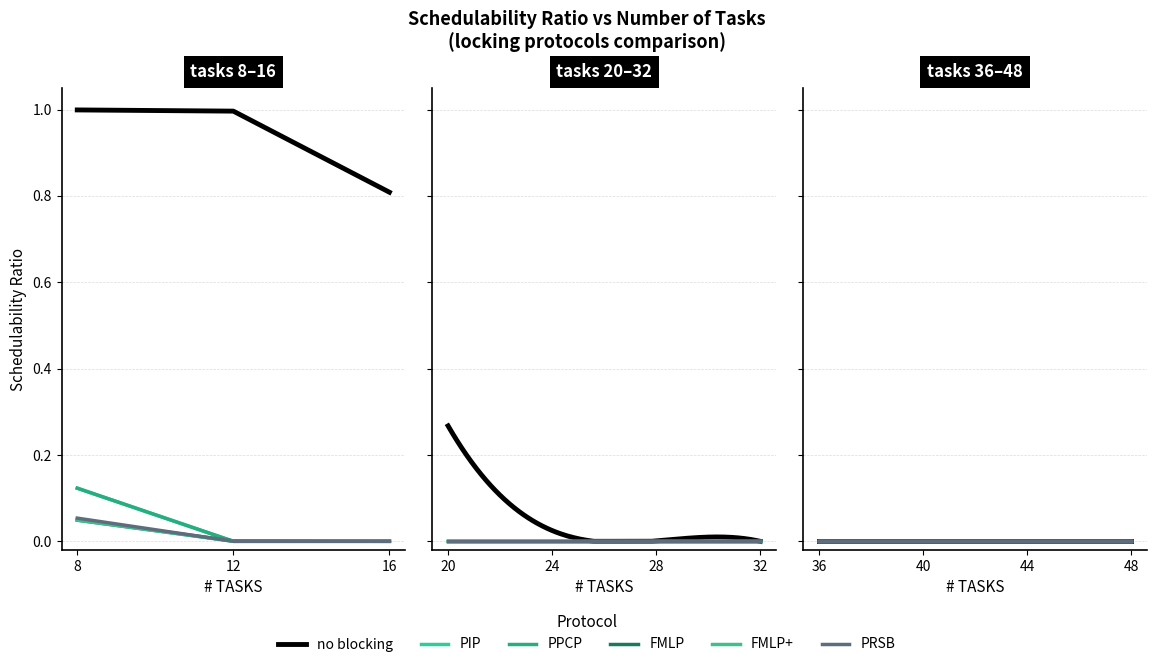

How many values in the PRSB series exceed 0?

1